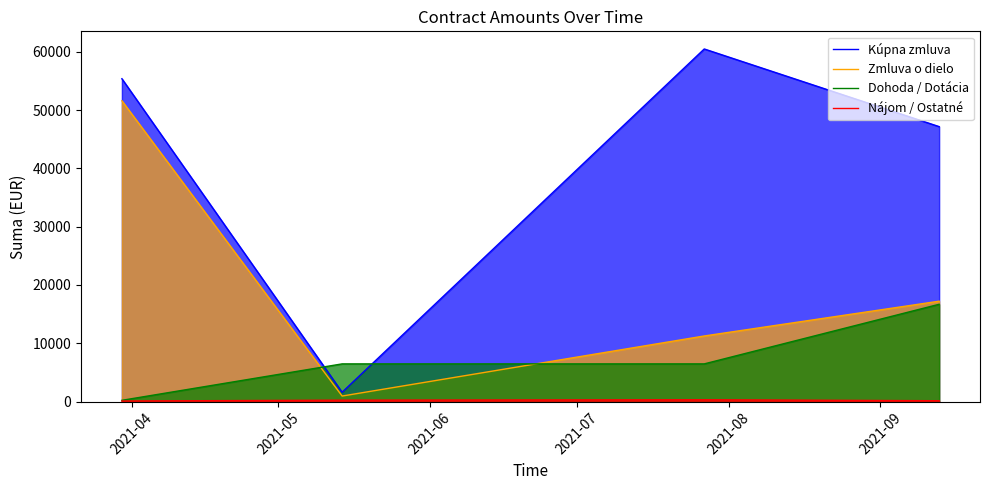

Which series has the largest total across all categories?

Kúpna zmluva